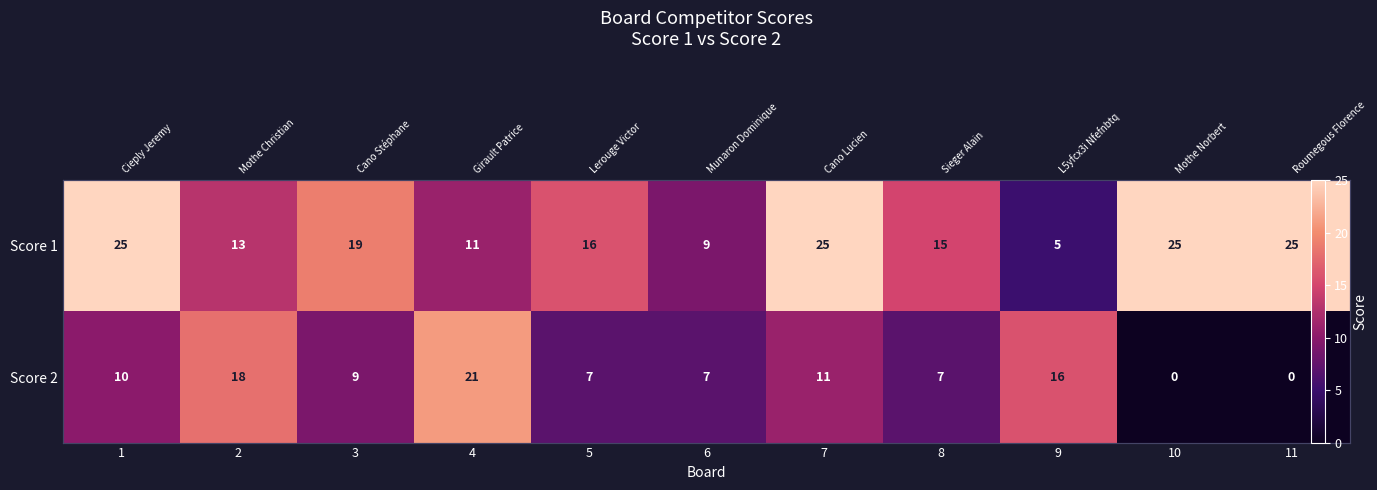

Between 6 and 9, which is larger?

6